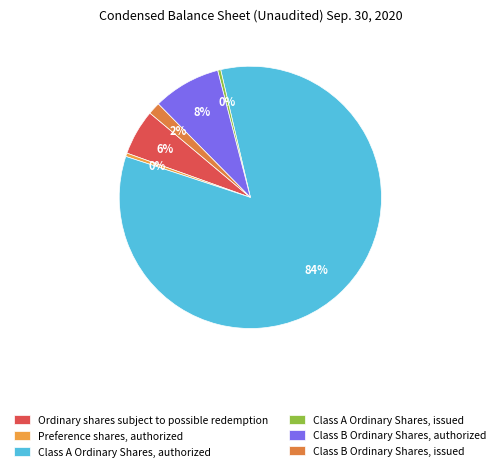

Is there a majority slice in this chart?

Yes